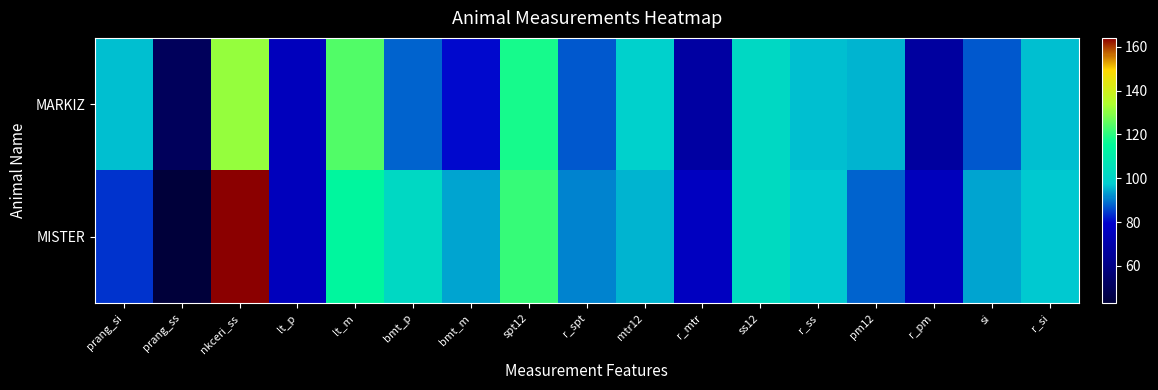

Rank the series by their maximum value, from lowest to highest.

MARKIZ, MISTER